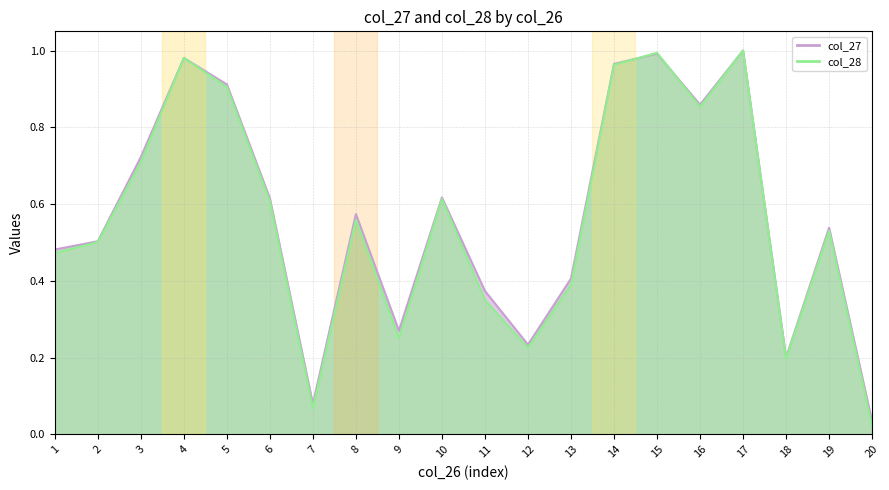

What are all the series names shown in the legend?

col_27, col_28